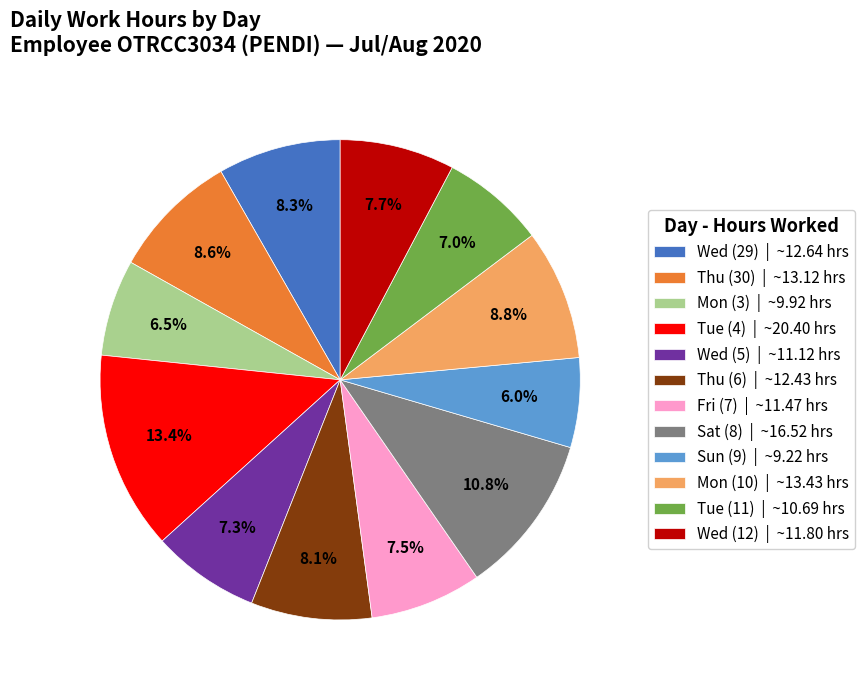

What is the ratio of the value at Sat (8) | ~16.52 hrs to the value at Fri (7) | ~11.47 hrs?

1.4